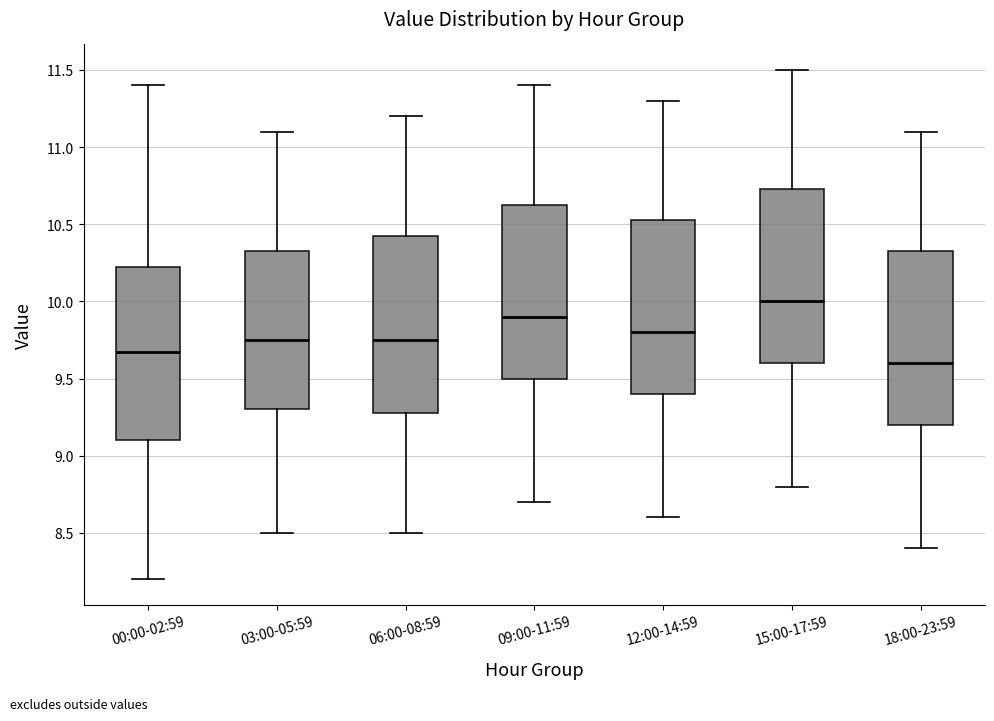

Where does the median line of the box for 15:00-17:59 sit on the y-axis? The values are not printed on the chart, so give them approximately, as read against the axis.

10.00